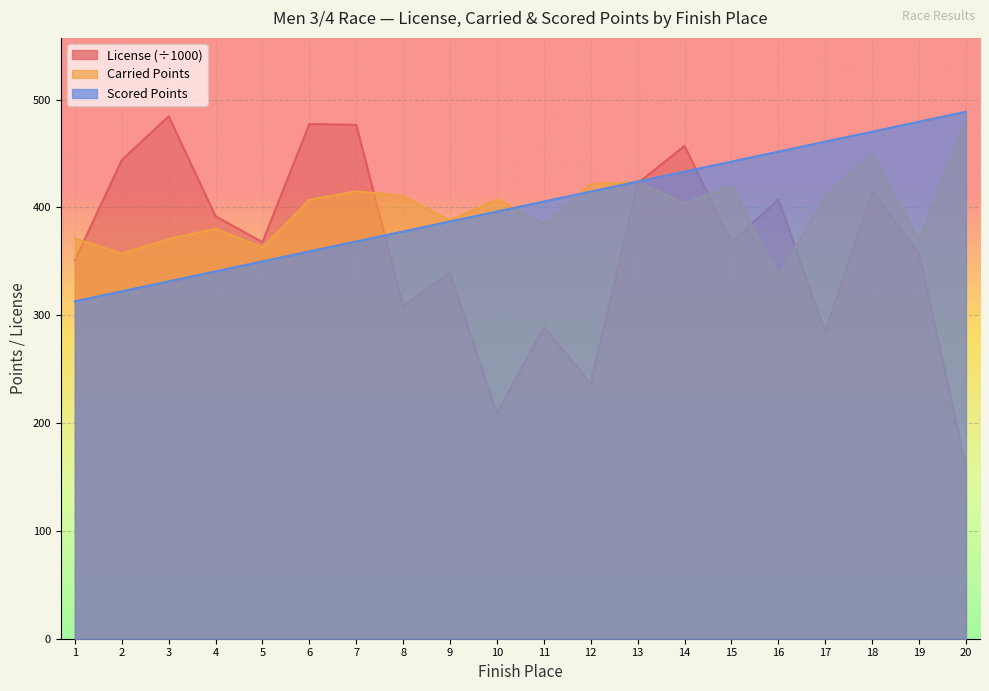

At which category does License reach its first local peak?

3